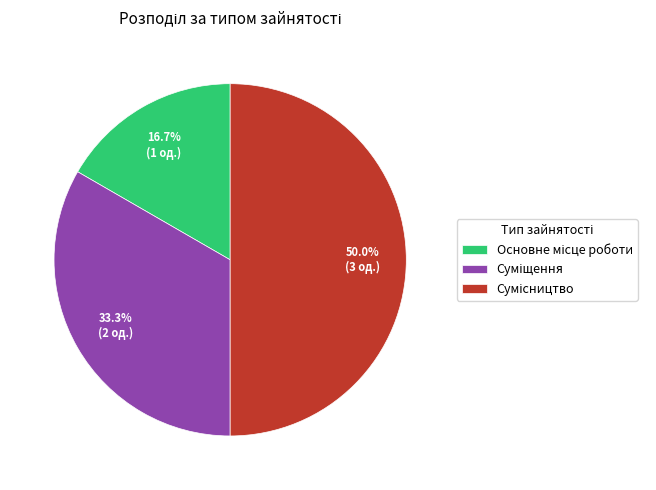

Count the number of slices in the pie.

3